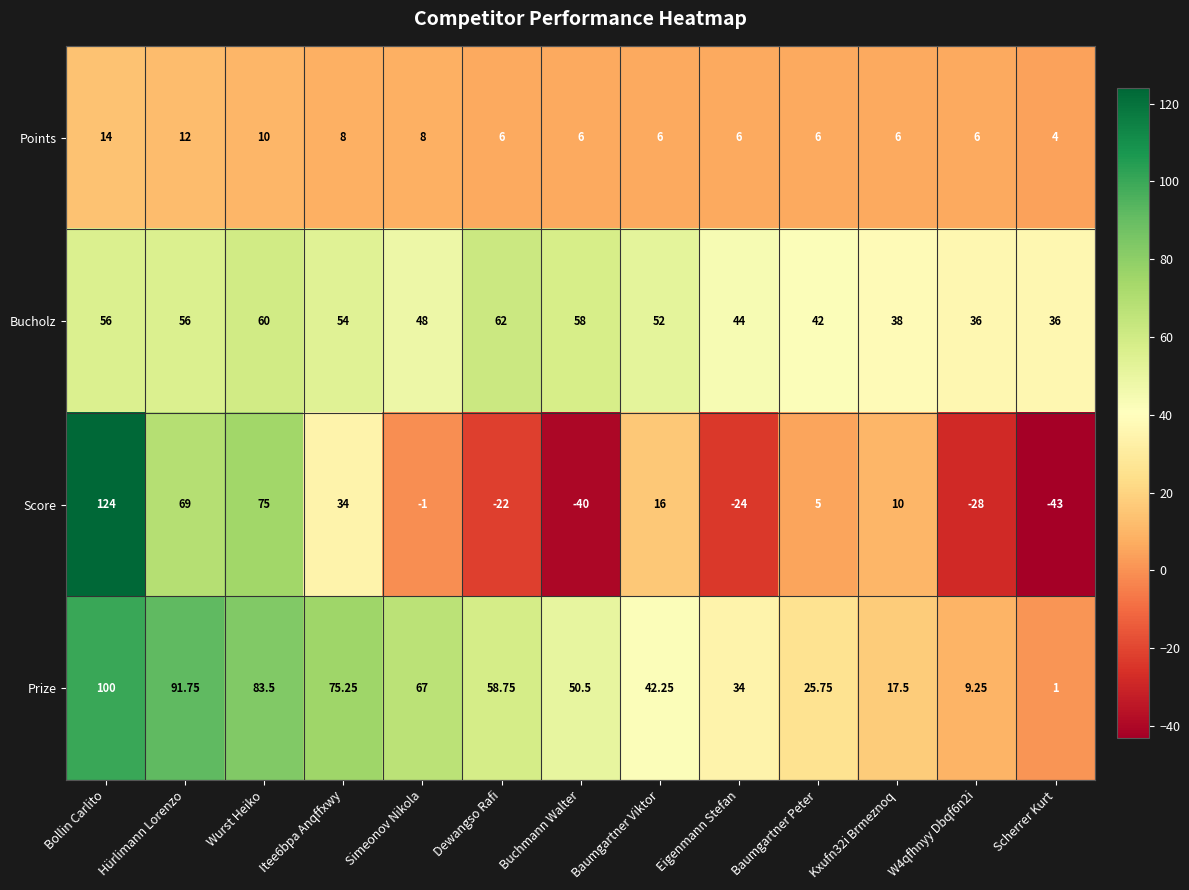

At which category is the sum across all series the highest?

Bollin Carlito